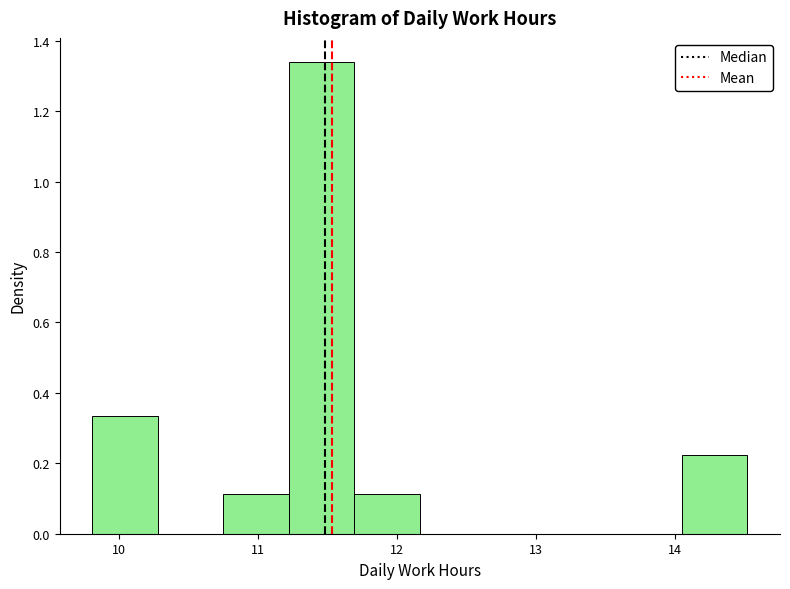

Reading left to right, transcribe this chart: for each bar, give the range it covers on the x-axis and its height. Neither the bar edges nor the heights are printed on the chart, so give them approximately, as read against the axes.

9.8 to 10.3: 0.34
10.3 to 10.8: 0
10.8 to 11.2: 0.12
11.2 to 11.7: 1.34
11.7 to 12.2: 0.12
12.2 to 12.6: 0
12.6 to 13.1: 0
13.1 to 13.6: 0
13.6 to 14.0: 0
14.0 to 14.5: 0.22